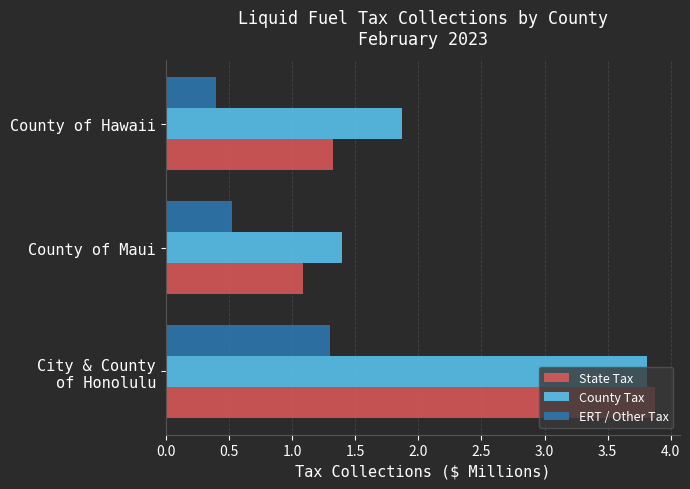

Is it true that ERT / Other Tax equals 0.8 at County of Maui?

False